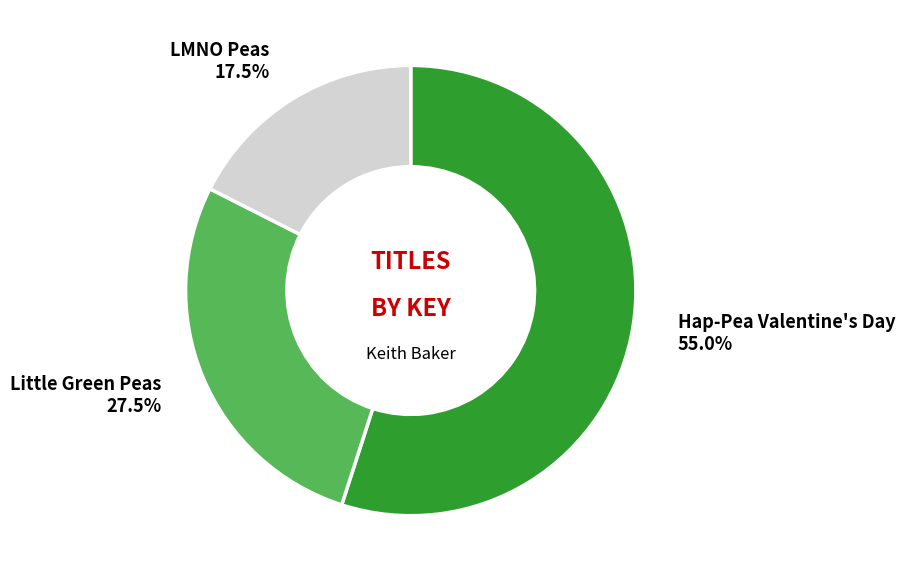

How many slices are in this pie chart?

3